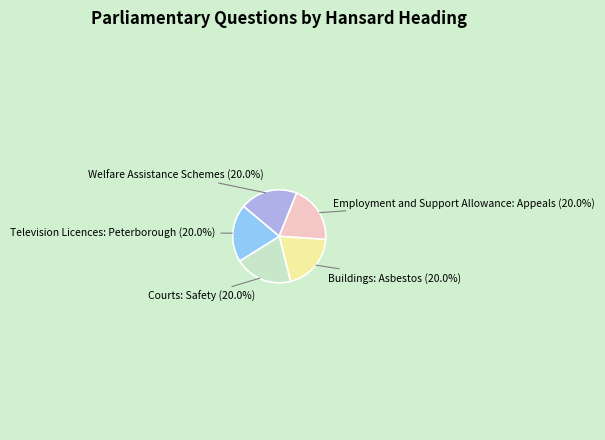

How much of the chart is everything except Welfare Assistance Schemes?

80.0%